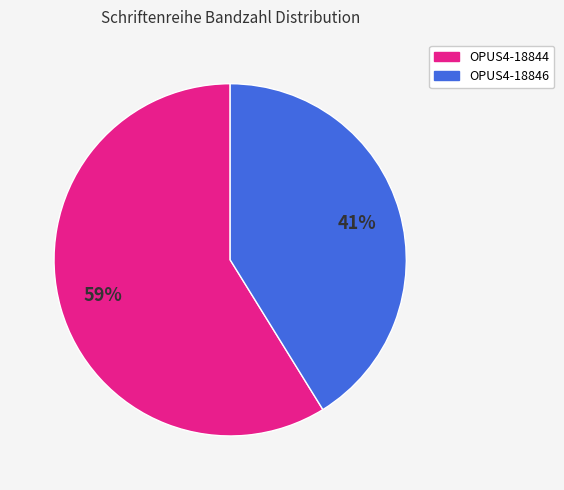

What is the largest slice in the pie chart?

OPUS4-18844